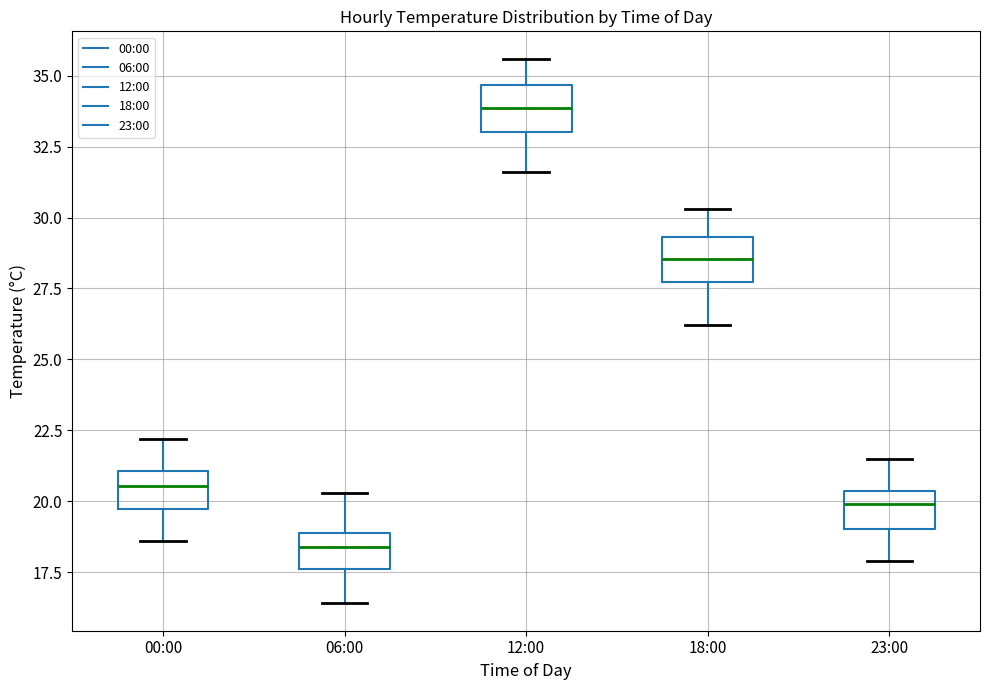

Where is the lower edge of the box for 00:00 on the y-axis? The values are not printed on the chart, so give them approximately, as read against the axis.

19.5